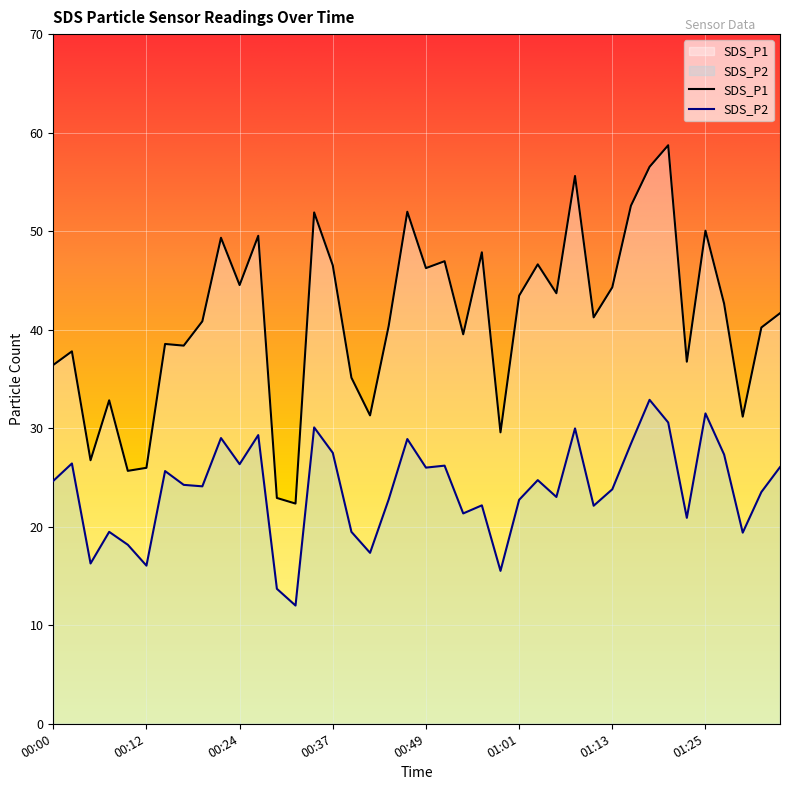

Which category has the highest value in the SDS_P2 series?

01:18